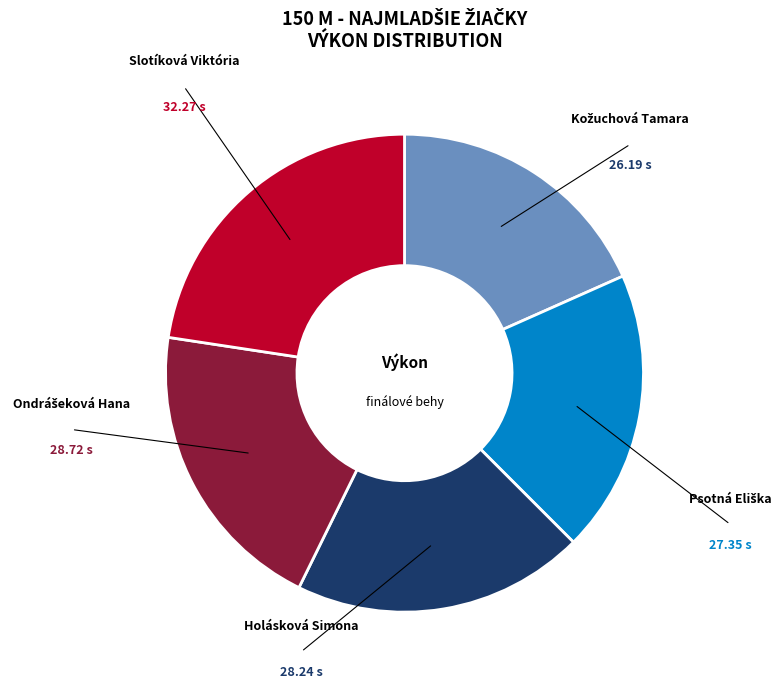

Does any single category account for the majority?

No